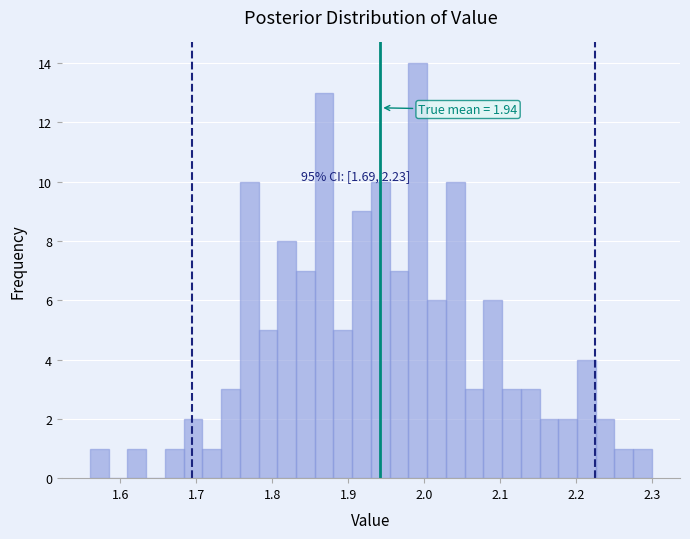

Read against the x-axis, roughly where is the centre of the tallest bar?

1.99